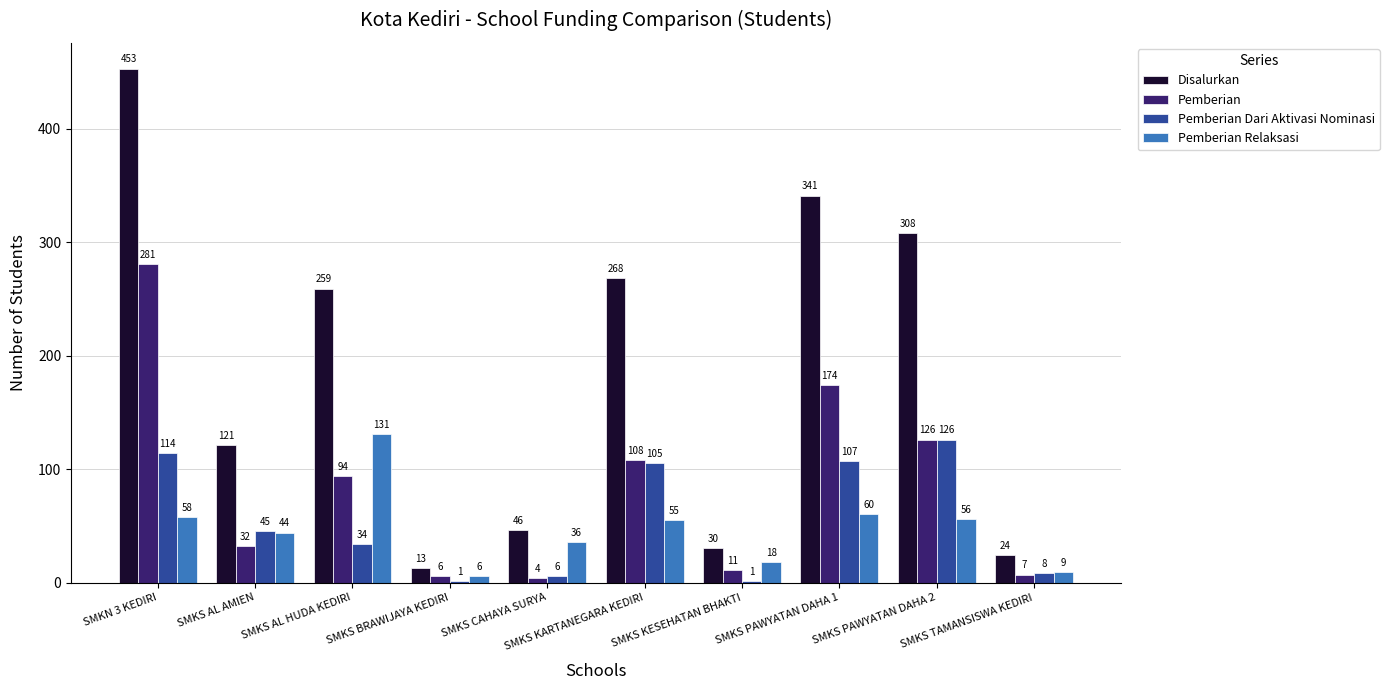

At which category is the sum across all series the highest?

SMKN 3 KEDIRI